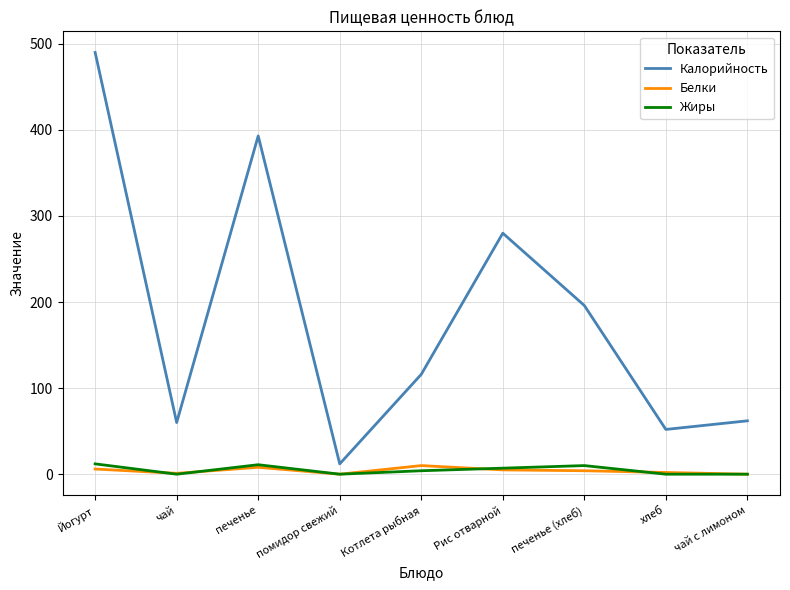

True or false: Калорийность has a value of 490 at Йогурт.

True